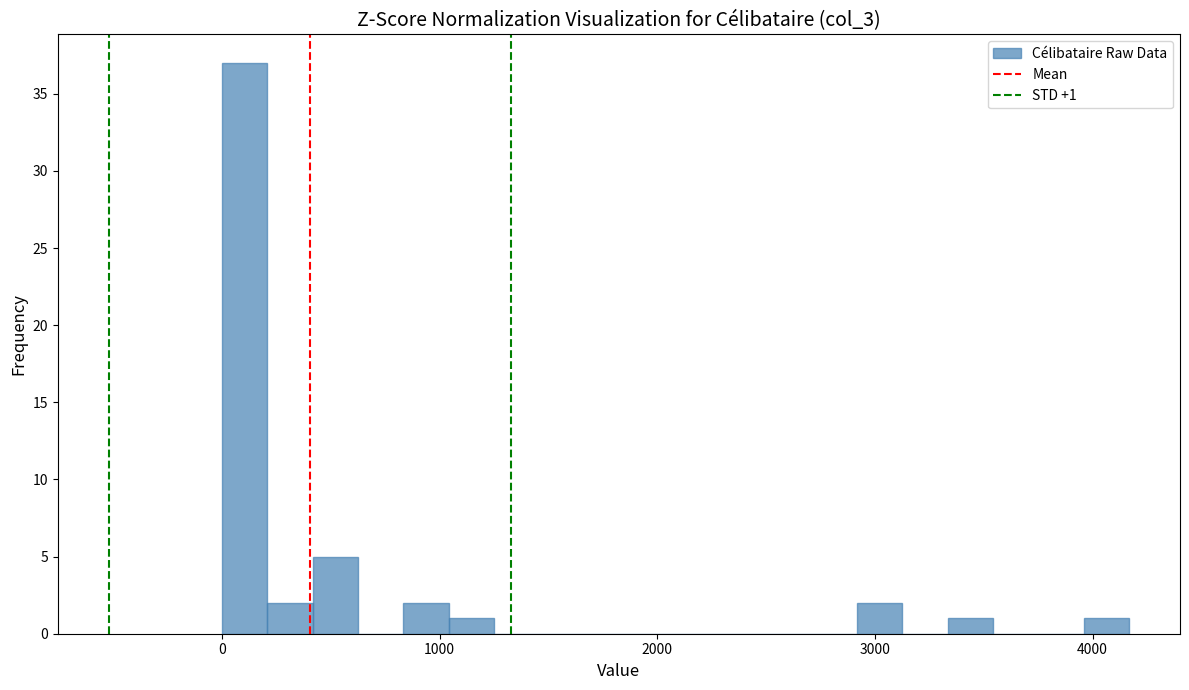

Read against the x-axis, roughly where is the centre of the tallest bar?

100